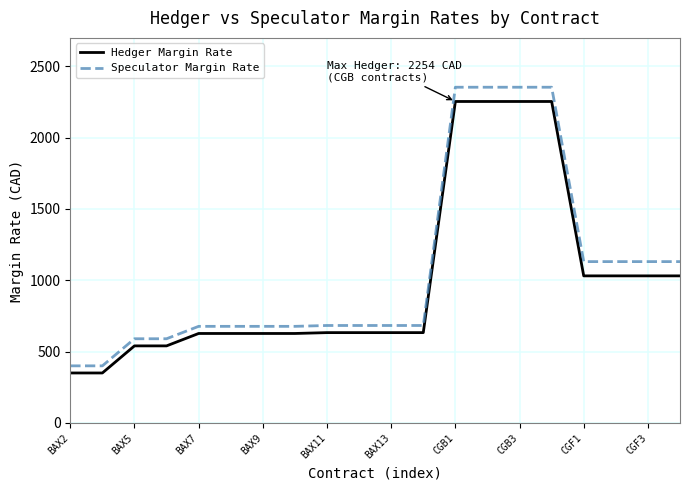

Which series has the largest range (max minus min)?

Speculator Margin Rate